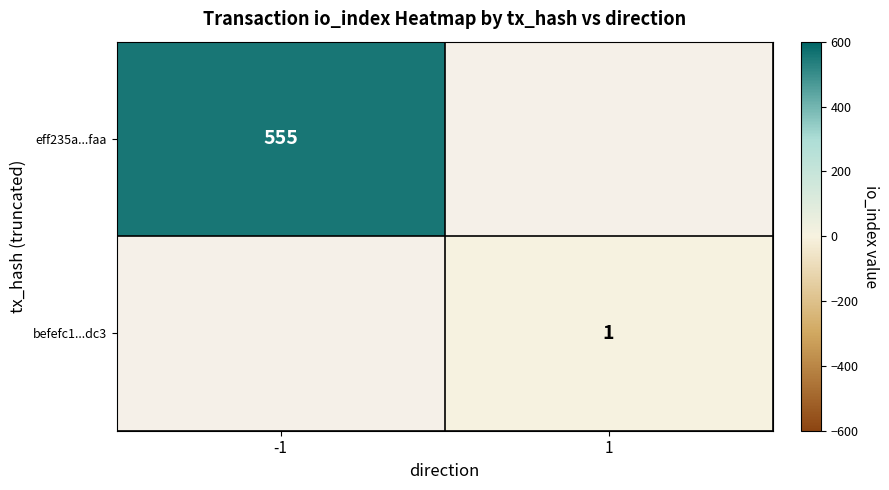

At how many categories does at least one series exceed 362?

1